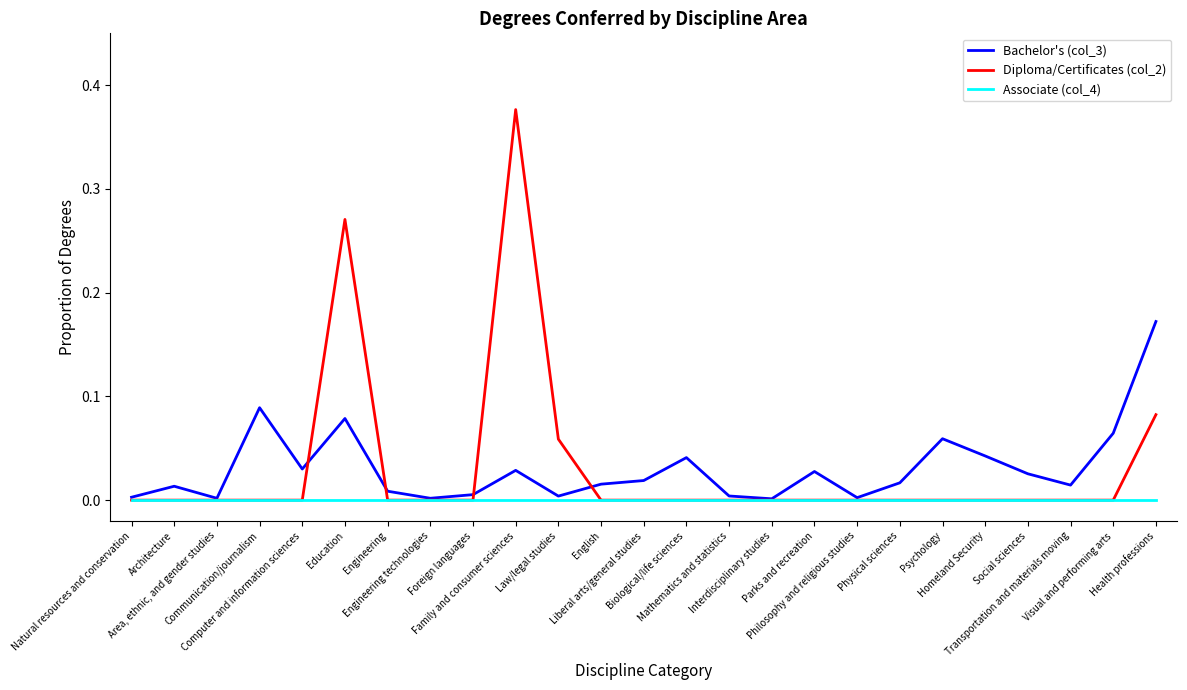

What is the sum of all Bachelor's (col_3) values?

0.8